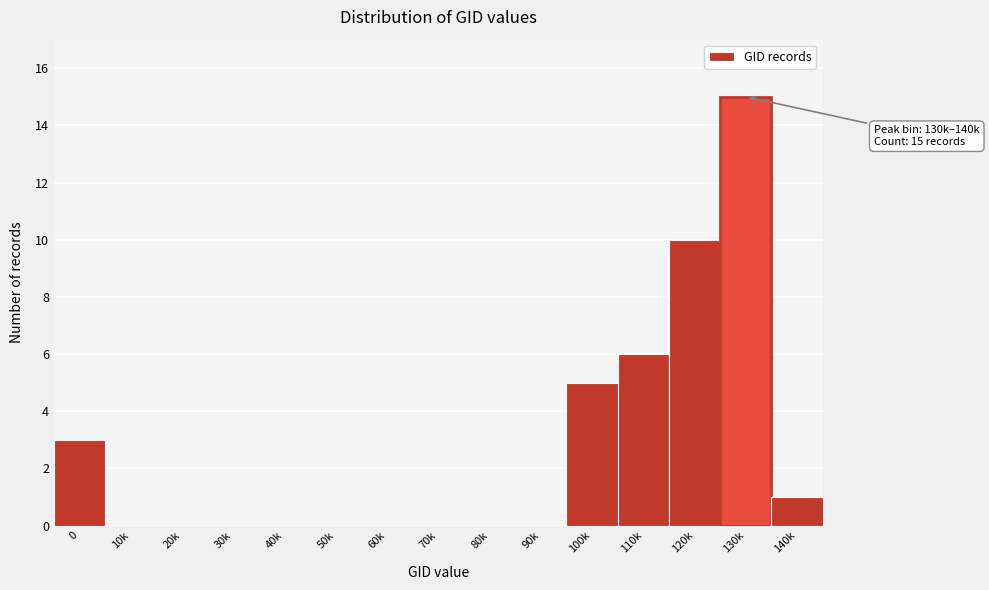

Reading left to right, extract all data points from this chart.

0=3	10k=0	20k=0	30k=0	40k=0	50k=0	60k=0	70k=0	80k=0	90k=0	100k=5	110k=6	120k=10	130k=15	140k=1